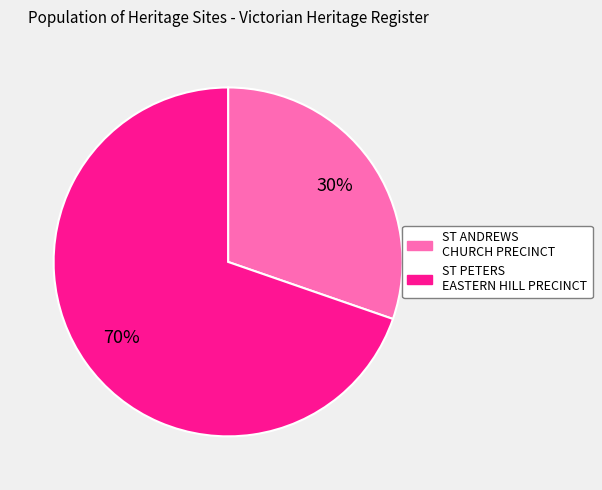

Is the sum of ST PETERS EASTERN HILL PRECINCT and ST ANDREWS CHURCH PRECINCT greater than half?

Yes